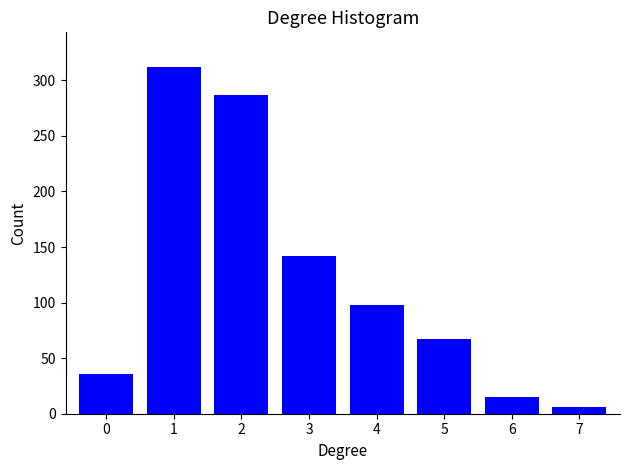

Reading right to left, transcribe all the data shown in this chart.

6	15	67	98	142	287	312	36